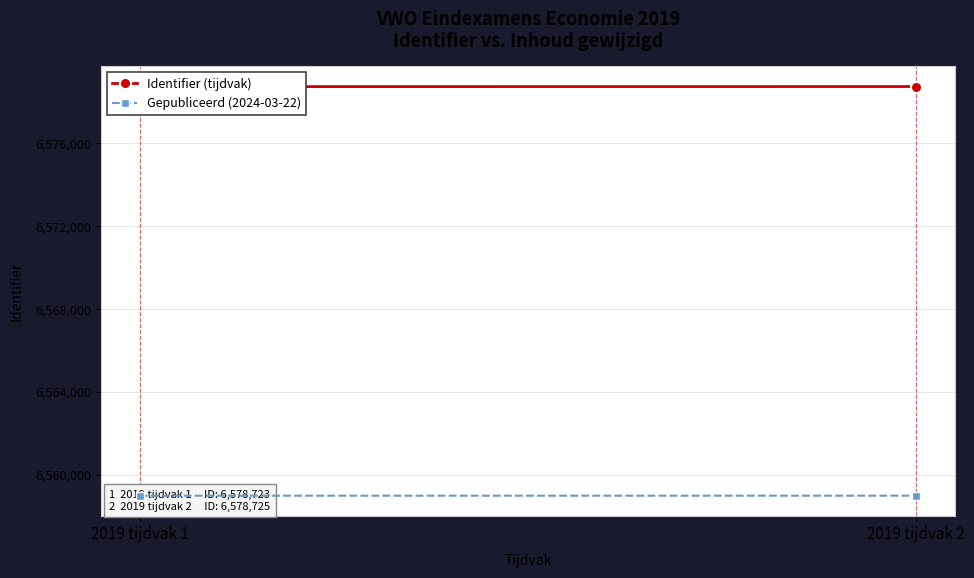

What is the value of the Identifier (tijdvak) point at the 2nd from the left?

6578725.0